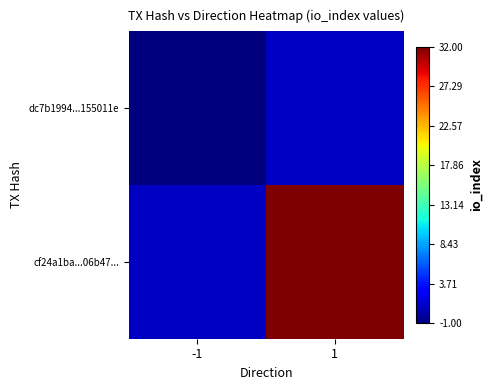

At -1, list the series in order from largest to smallest.

cf24a1ba...06b47..., dc7b1994...155011e